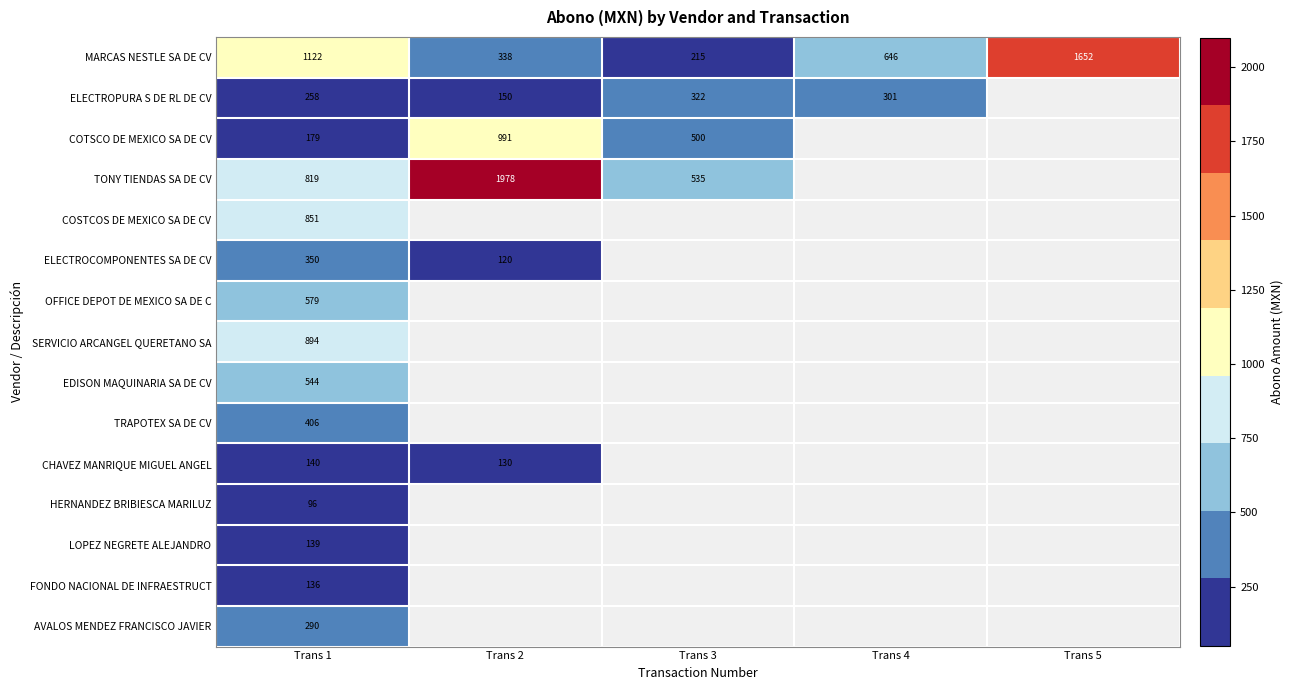

At Trans 1, list the series in order from largest to smallest.

MARCAS NESTLE SA DE CV, SERVICIO ARCANGEL QUERETANO SA, COSTCOS DE MEXICO SA DE CV, TONY TIENDAS SA DE CV, OFFICE DEPOT DE MEXICO SA DE C, EDISON MAQUINARIA SA DE CV, TRAPOTEX SA DE CV, ELECTROCOMPONENTES SA DE CV, AVALOS MENDEZ FRANCISCO JAVIER, ELECTROPURA S DE RL DE CV, COTSCO DE MEXICO SA DE CV, CHAVEZ MANRIQUE MIGUEL ANGEL, LOPEZ NEGRETE ALEJANDRO, FONDO NACIONAL DE INFRAESTRUCT, HERNANDEZ BRIBIESCA MARILUZ